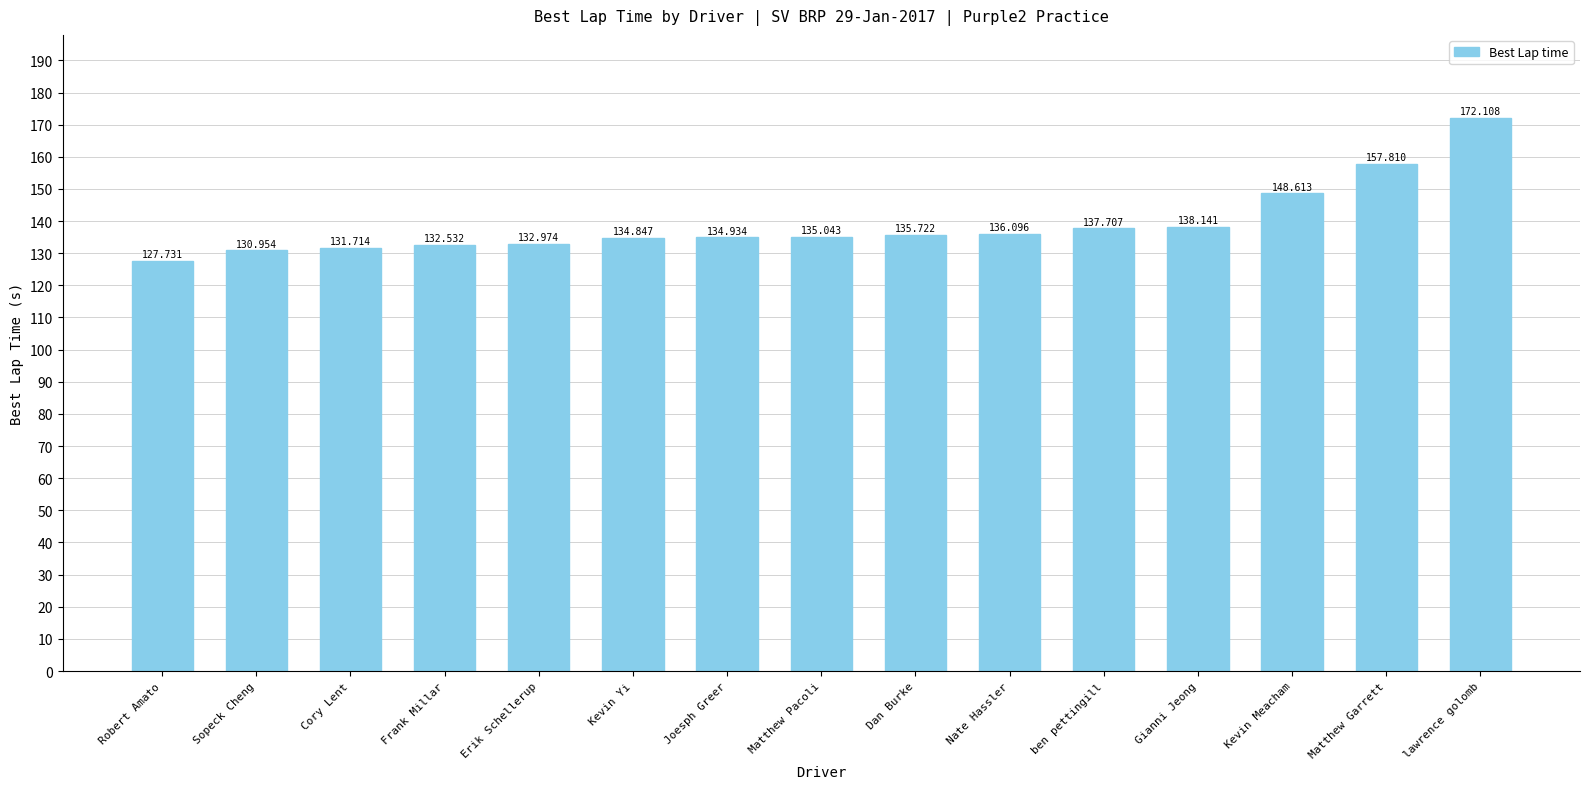

Is it true that the value at Sopeck Cheng is 131.0?

True